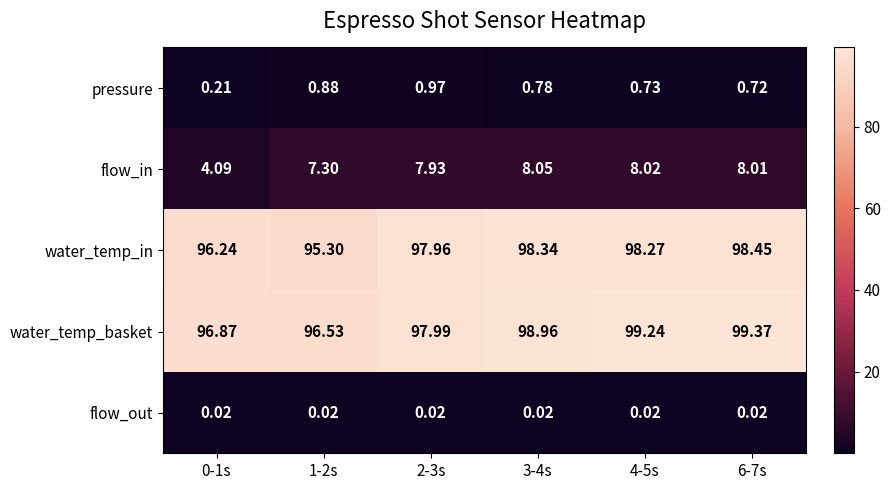

Count the number of categories in the chart.

6